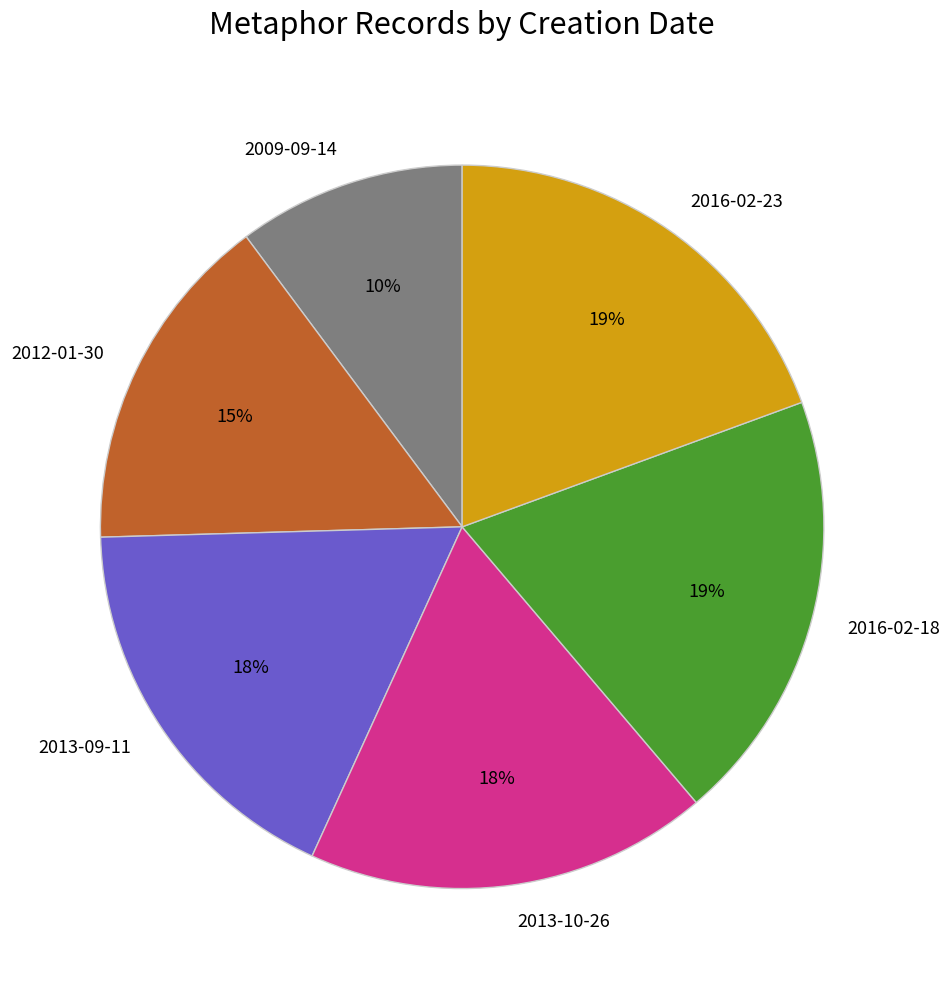

What percentage is the 2016-02-18 slice, to the nearest percent?

19%